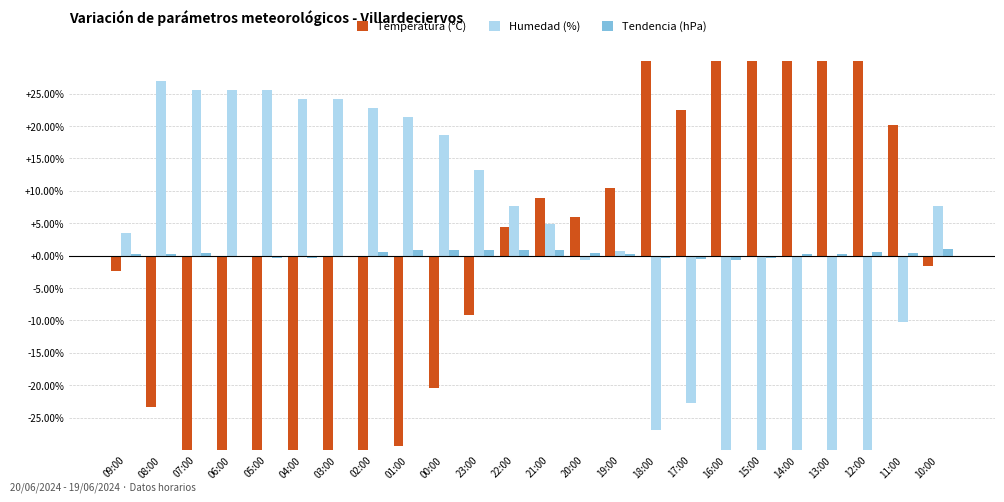

What is the sum of the Temperatura (°C) values at 22:00 and 01:00?

-24.9